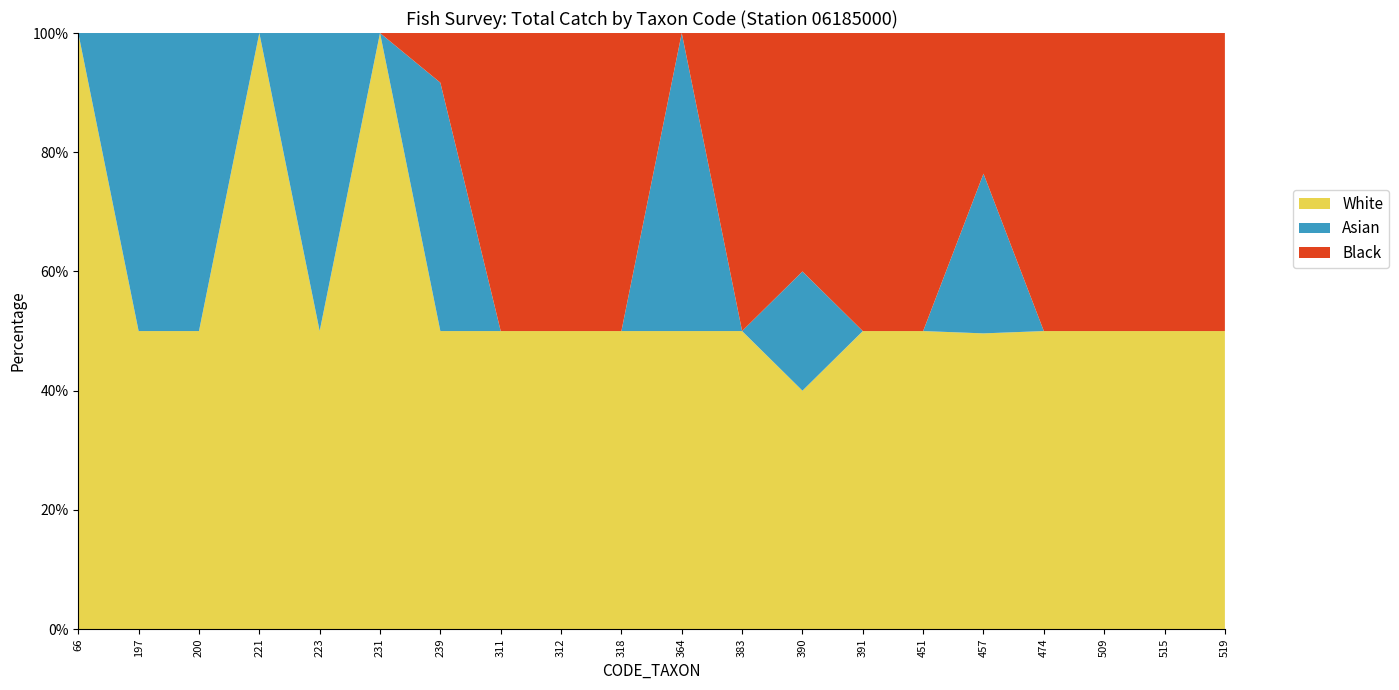

The value of White at 221 is 100.0. True or false?

True